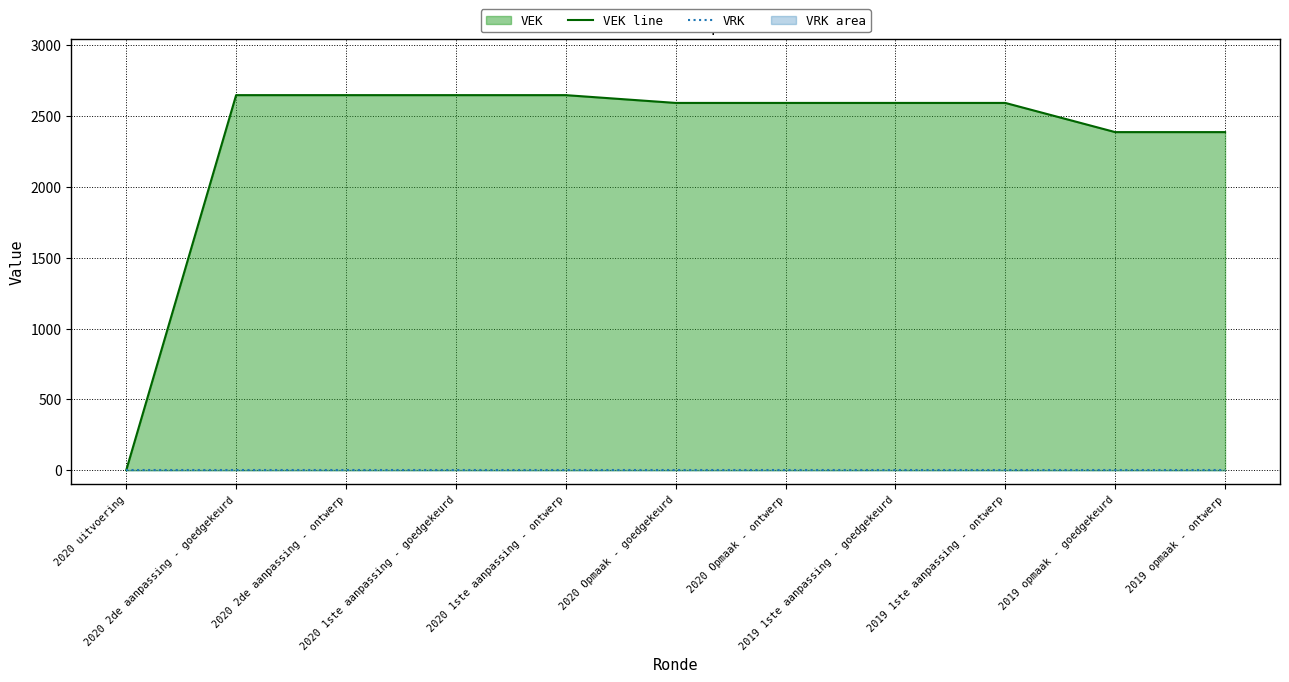

Which series changed the most between 2020 Opmaak - ontwerp and 2019 opmaak - ontwerp?

VEK line